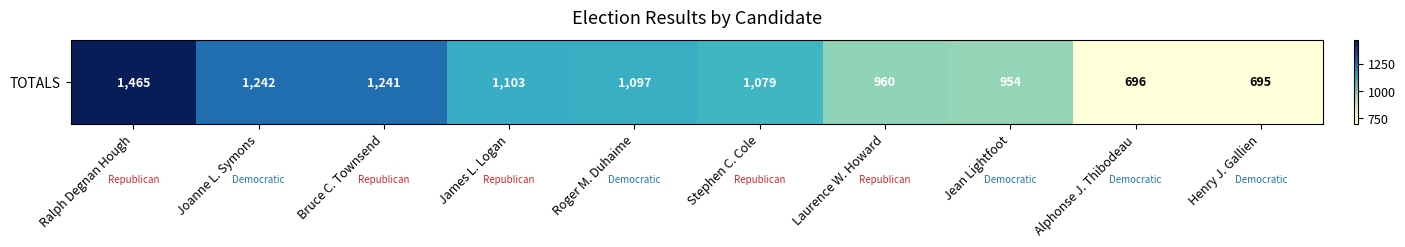

Approximately how many times larger is the value at Roger M. Duhaime compared to Laurence W. Howard?

1.1